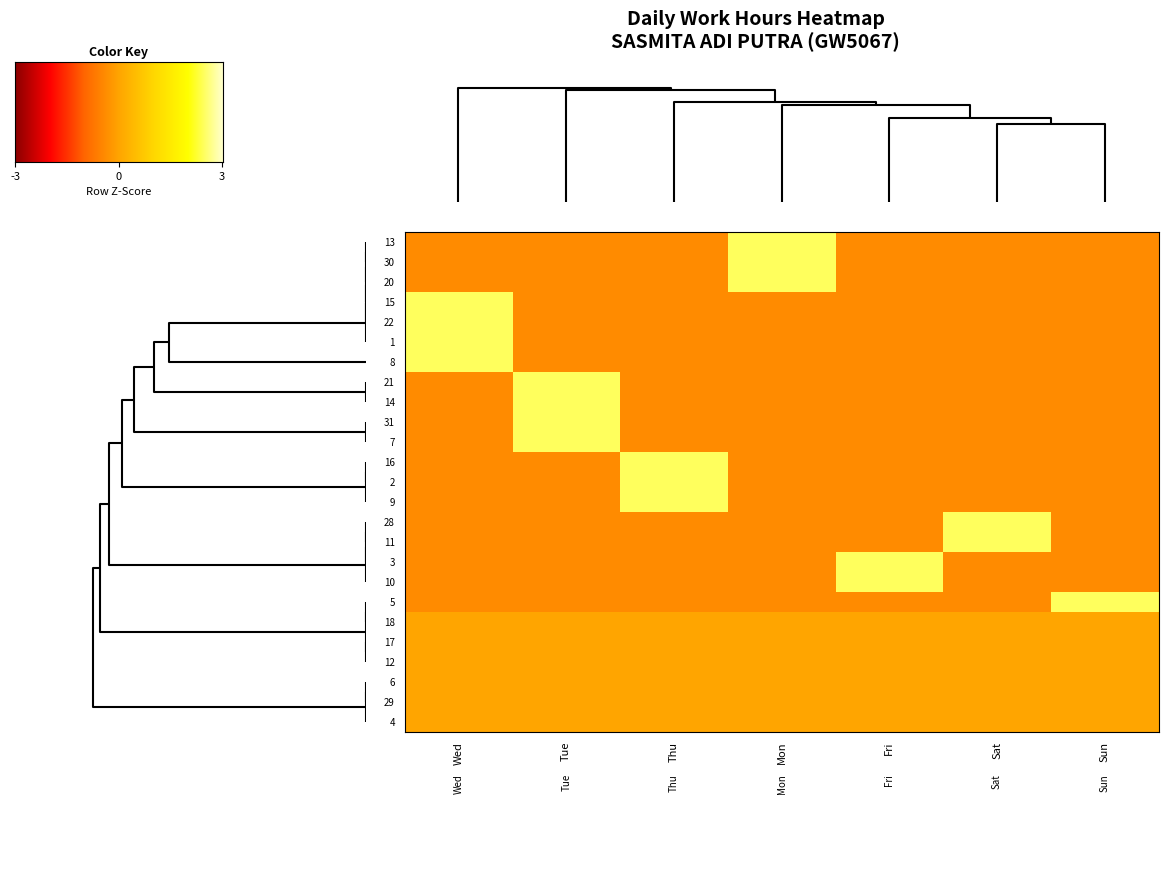

What is the greatest value displayed?

2.4